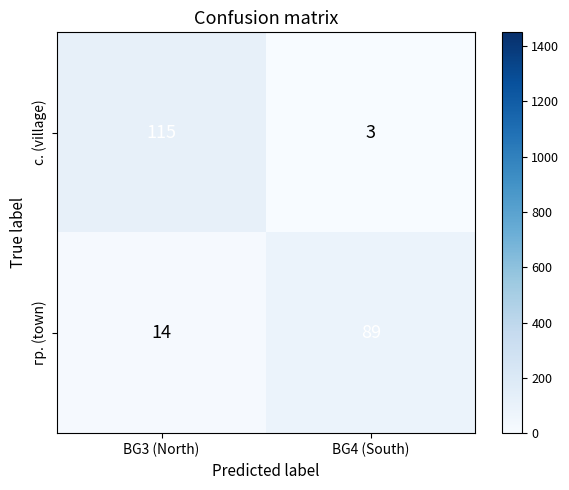

Reading left to right, extract all data points from this chart.

с. (village): BG3 (North)=115	BG4 (South)=3
гр. (town): BG3 (North)=14	BG4 (South)=89